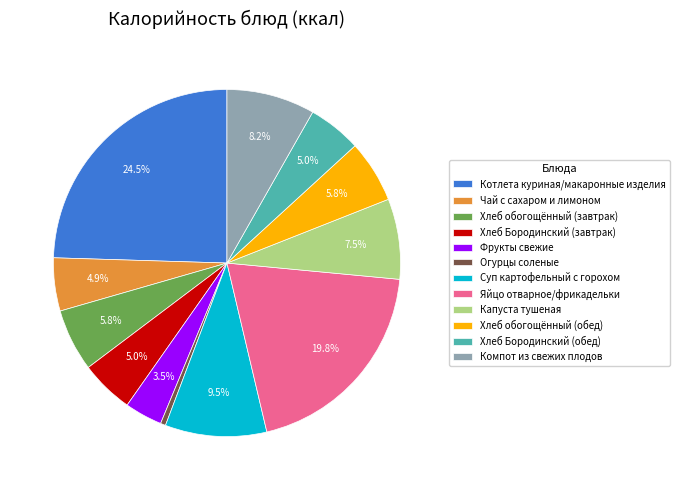

The Хлеб Бородинский (завтрак) slice represents 5% of the pie. True or false?

True